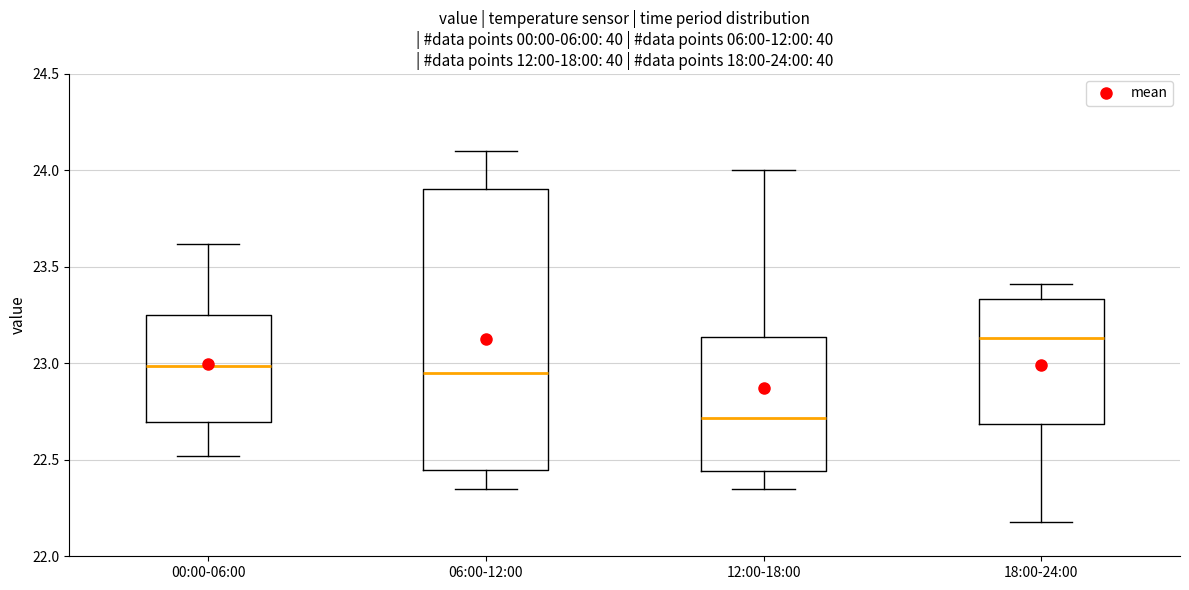

Which box has the highest median line?

18:00-24:00